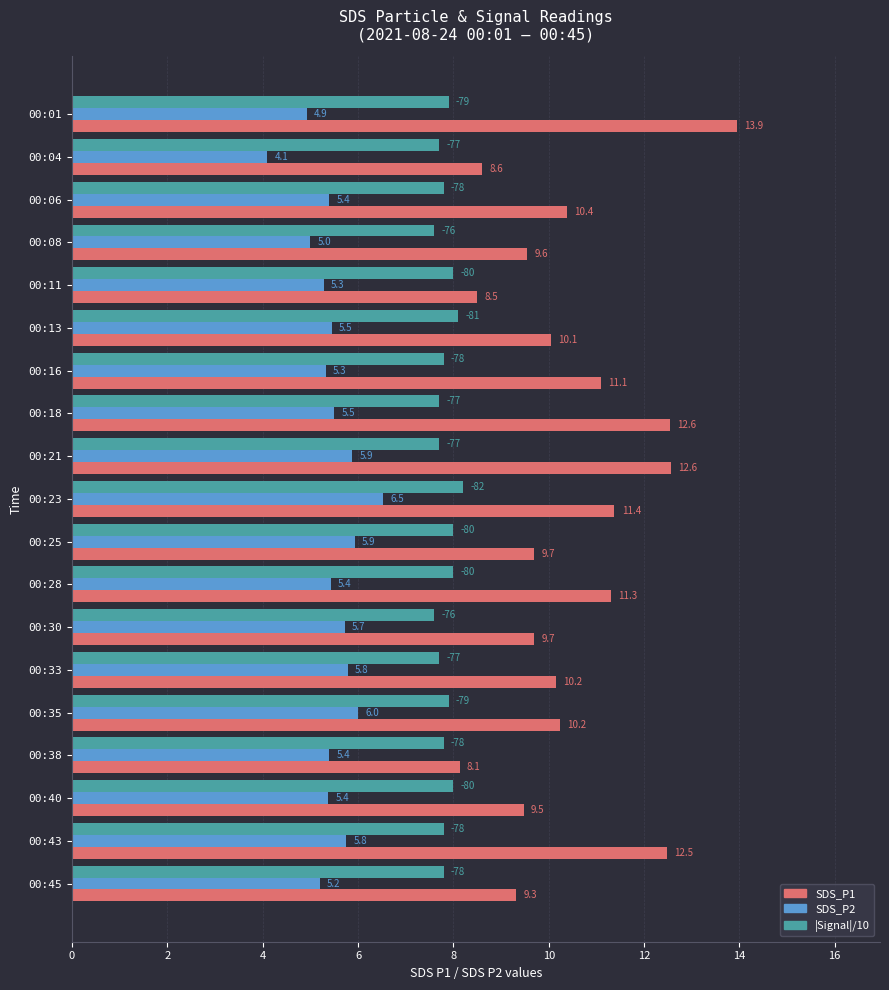

What is the sum of all |Signal|/10 values?

149.1